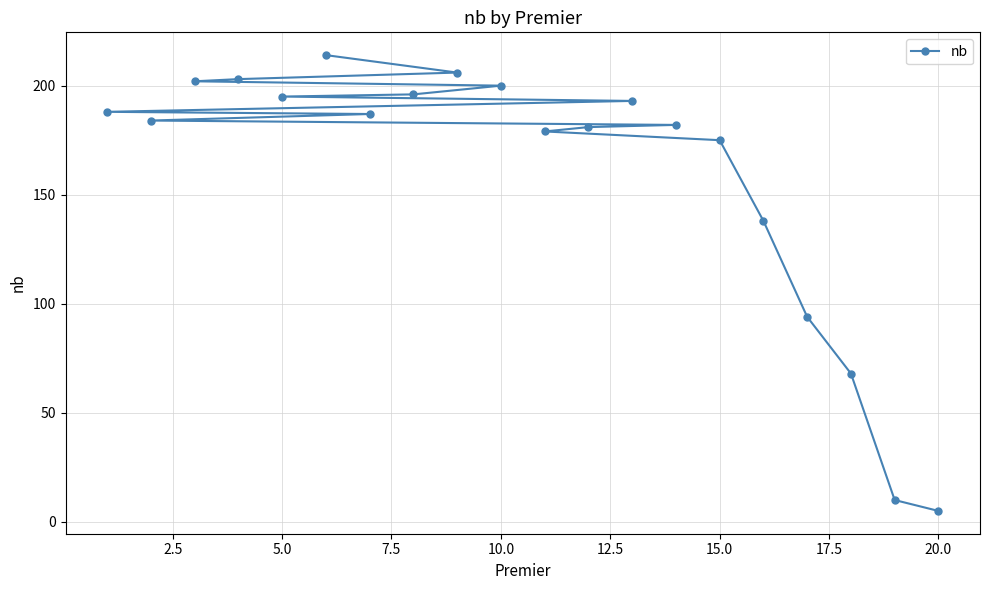

What is the difference between the maximum and minimum values?

209